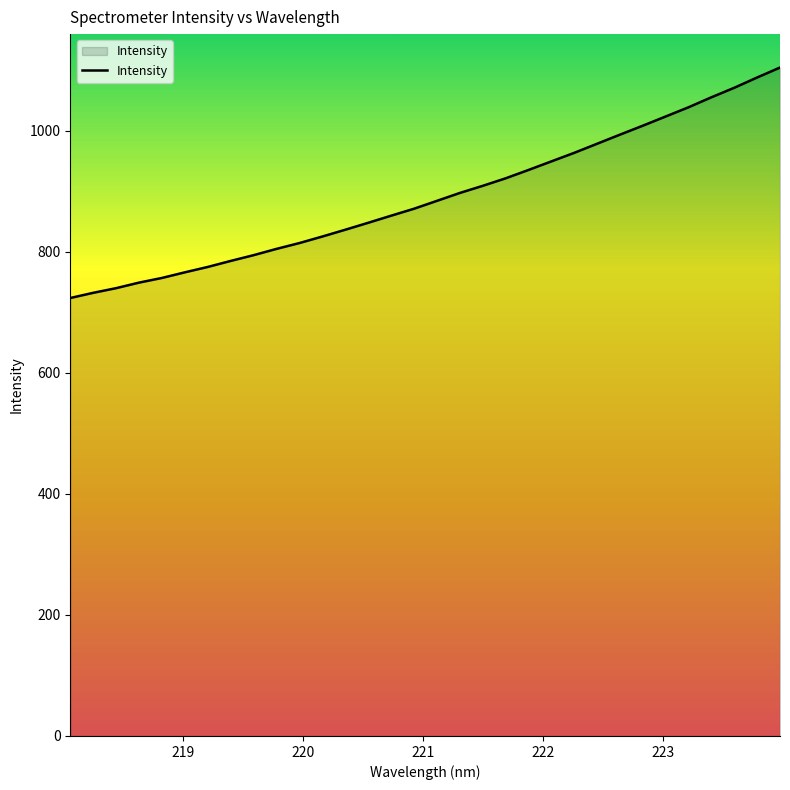

What is the difference between the maximum and minimum values?

380.9